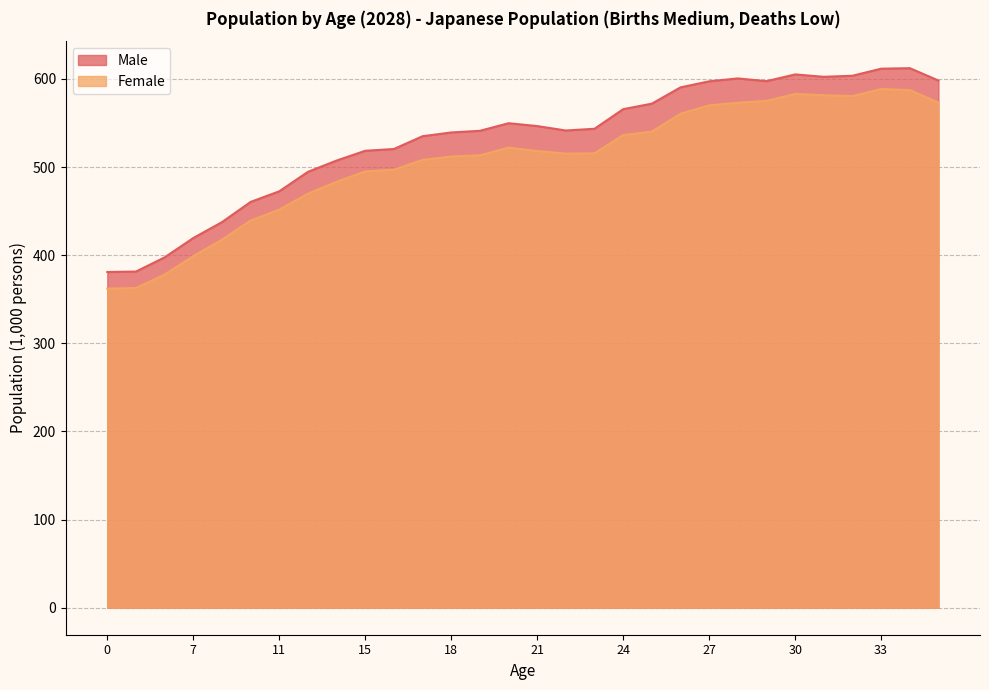

How many interior local peaks does the Male series have?

4